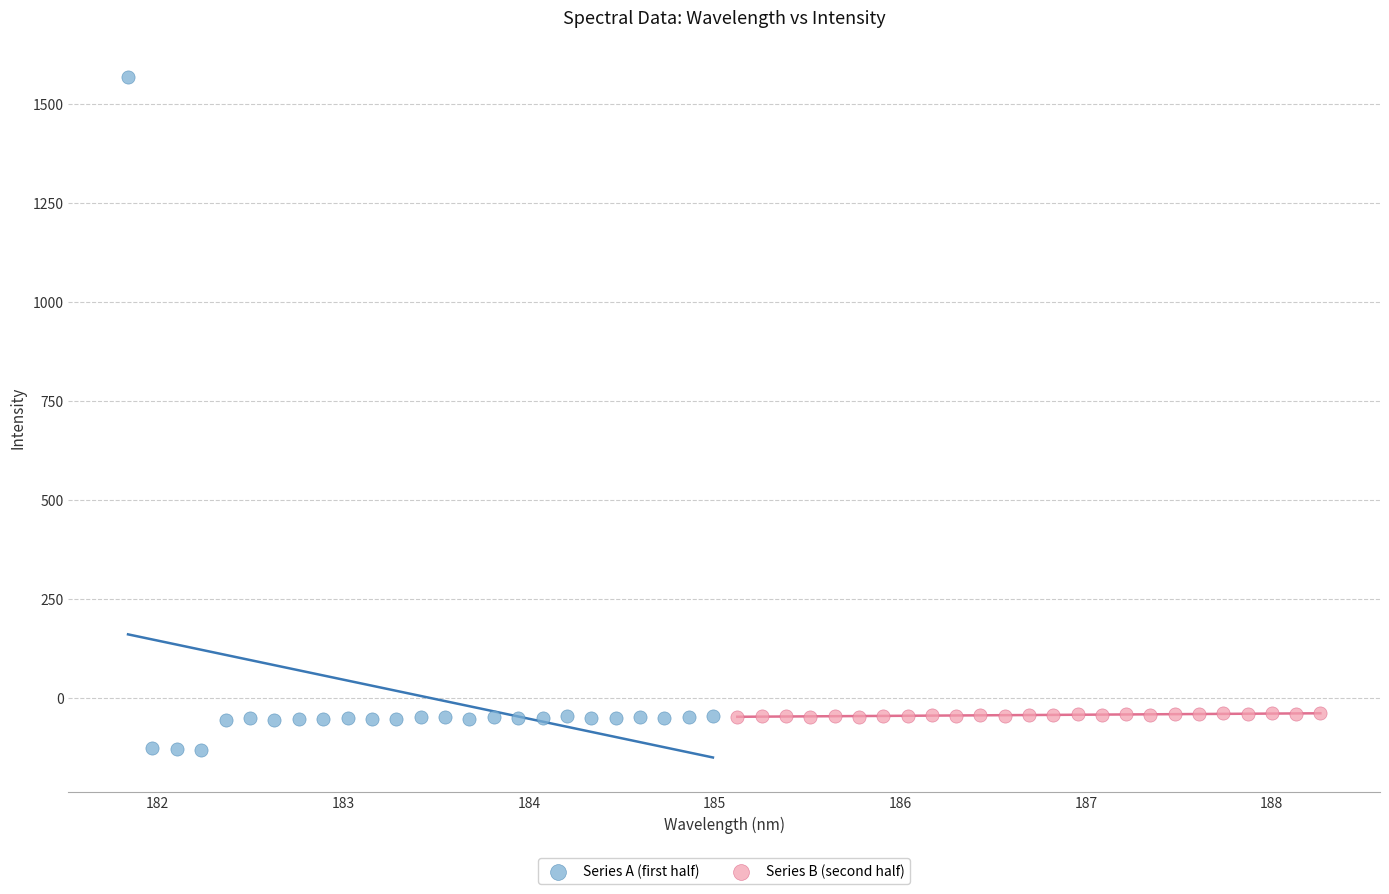

Which series reaches the maximum Y coordinate?

Series A (first half)